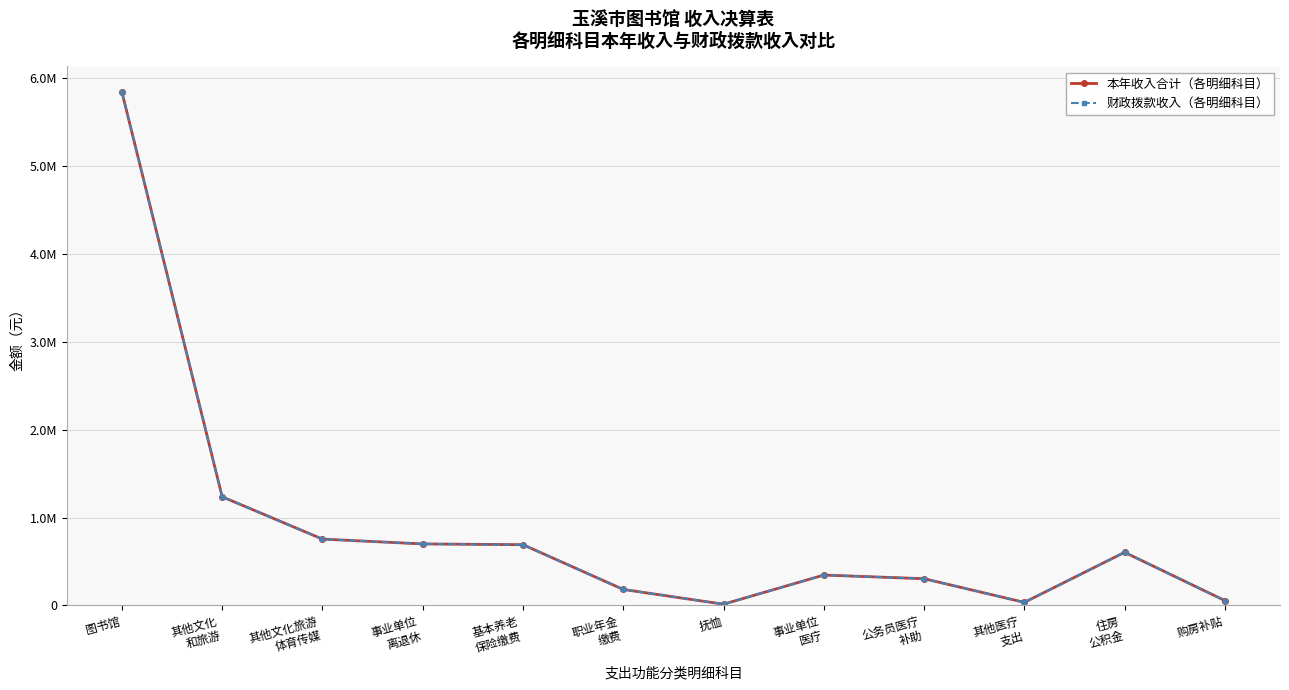

Reading right to left, extract all data points from this chart.

本年收入合计（各明细科目）: 购房补贴=55252.0	住房
公积金=604219.0	其他医疗
支出=34637.7	公务员医疗
补助=304168.2	事业单位
医疗=345499.1	抚恤=14076.0	职业年金
缴费=181817.4	基本养老
保险缴费=690752.2	事业单位
离退休=699628.0	其他文化旅游
体育传媒=754518.7	其他文化
和旅游=1235793.8	图书馆=5839888.9
财政拨款收入（各明细科目）: 购房补贴=55252.0	住房
公积金=604219.0	其他医疗
支出=34637.7	公务员医疗
补助=304168.2	事业单位
医疗=345499.1	抚恤=14076.0	职业年金
缴费=181817.4	基本养老
保险缴费=690752.2	事业单位
离退休=699628.0	其他文化旅游
体育传媒=754518.7	其他文化
和旅游=1235793.8	图书馆=5839888.9